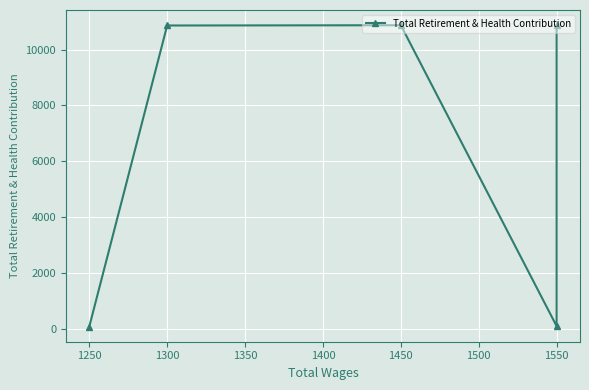

Does the chart display data point markers on the line(s)?

Yes